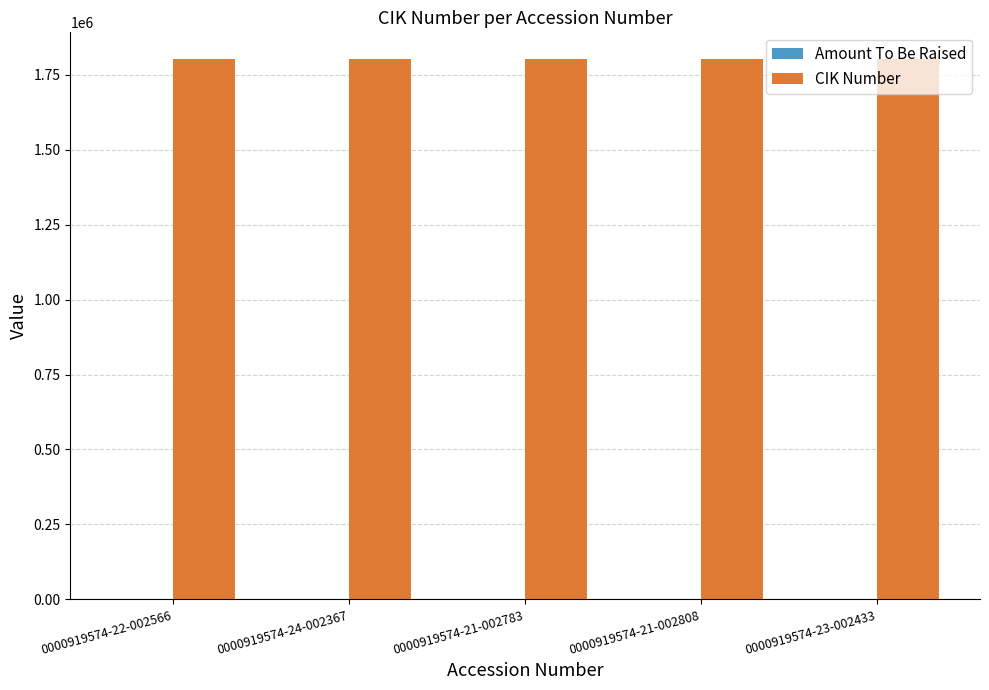

How many groups of bars are there?

5